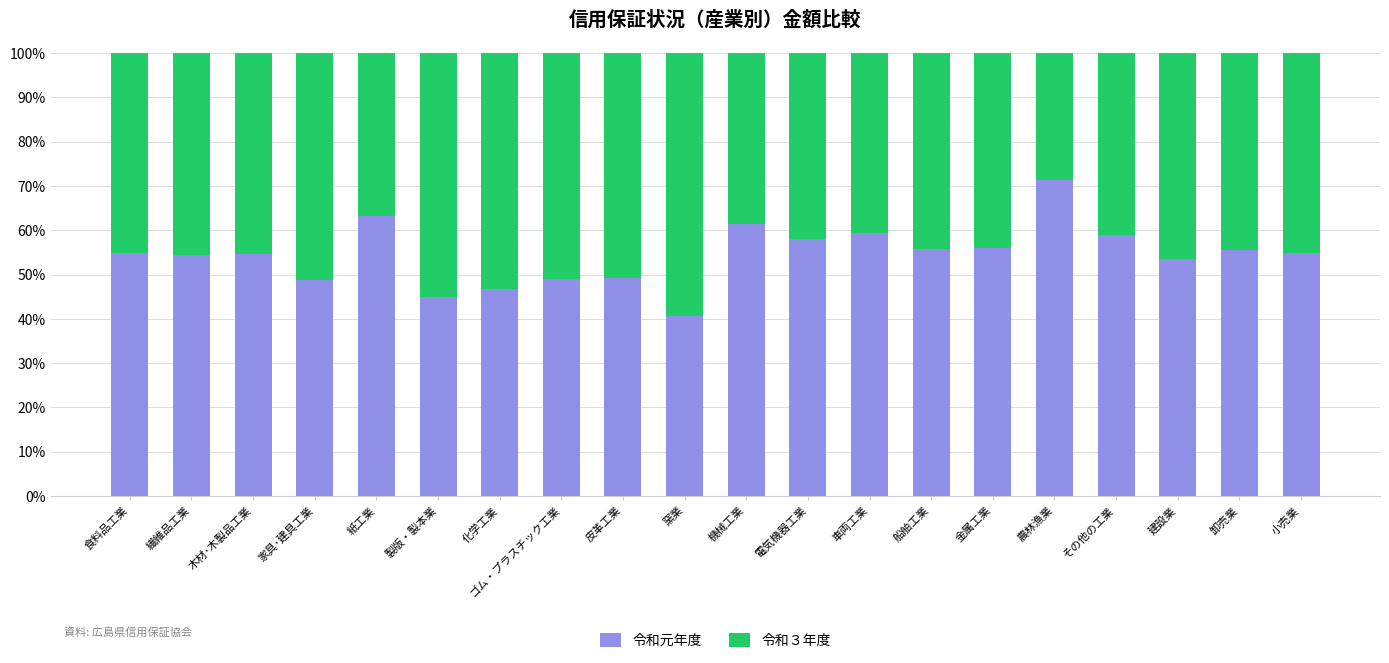

The 令和元年度 series shows 26.9 at 電気機器工業. True or false?

False